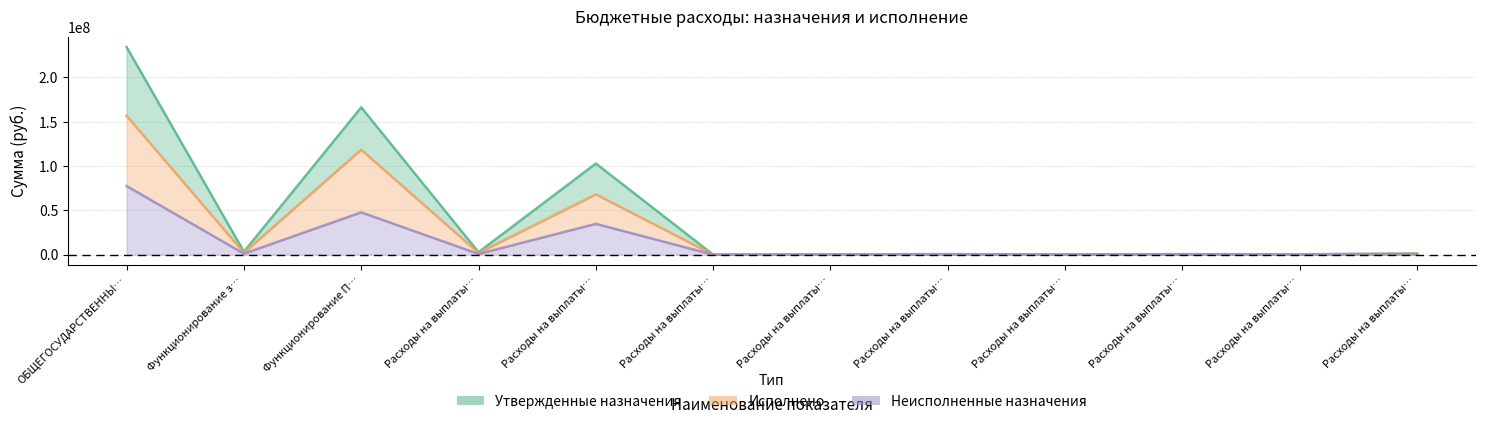

What is the difference between the highest and lowest values at Расходы на выплаты…?

2003024.0